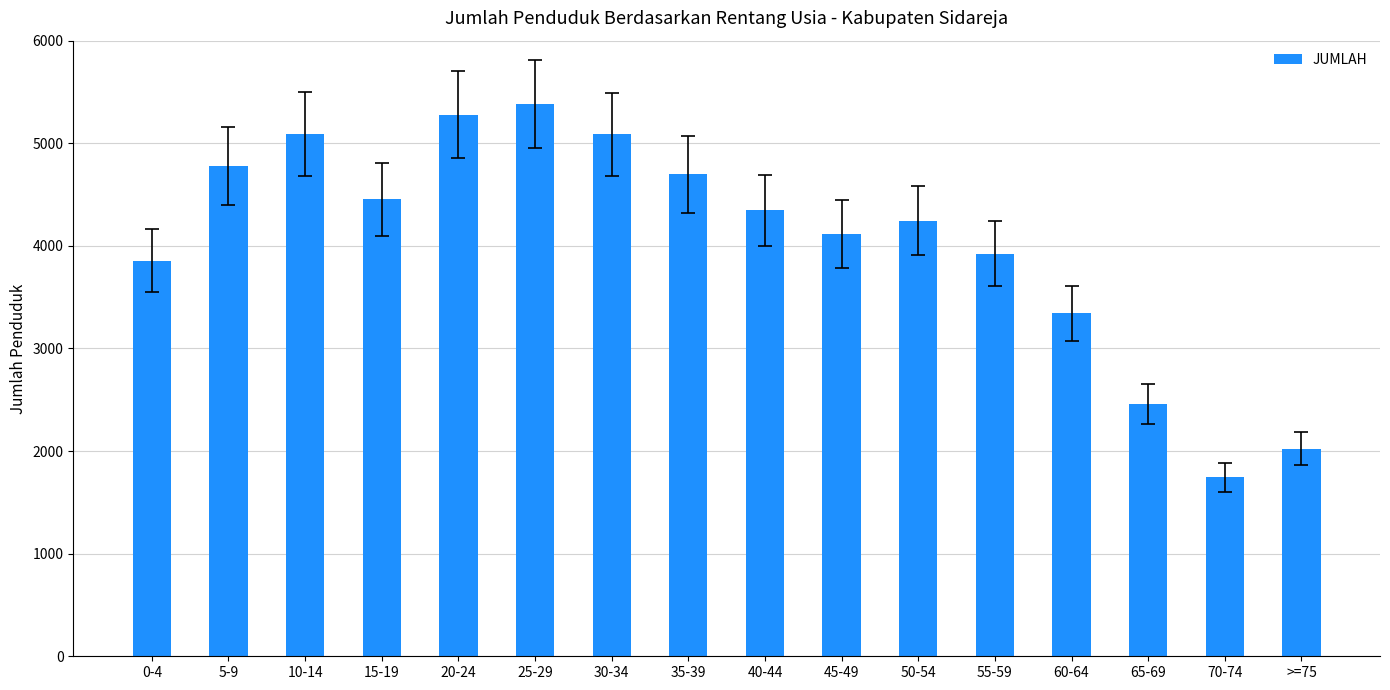

What is the minimum value shown in the chart?

1743